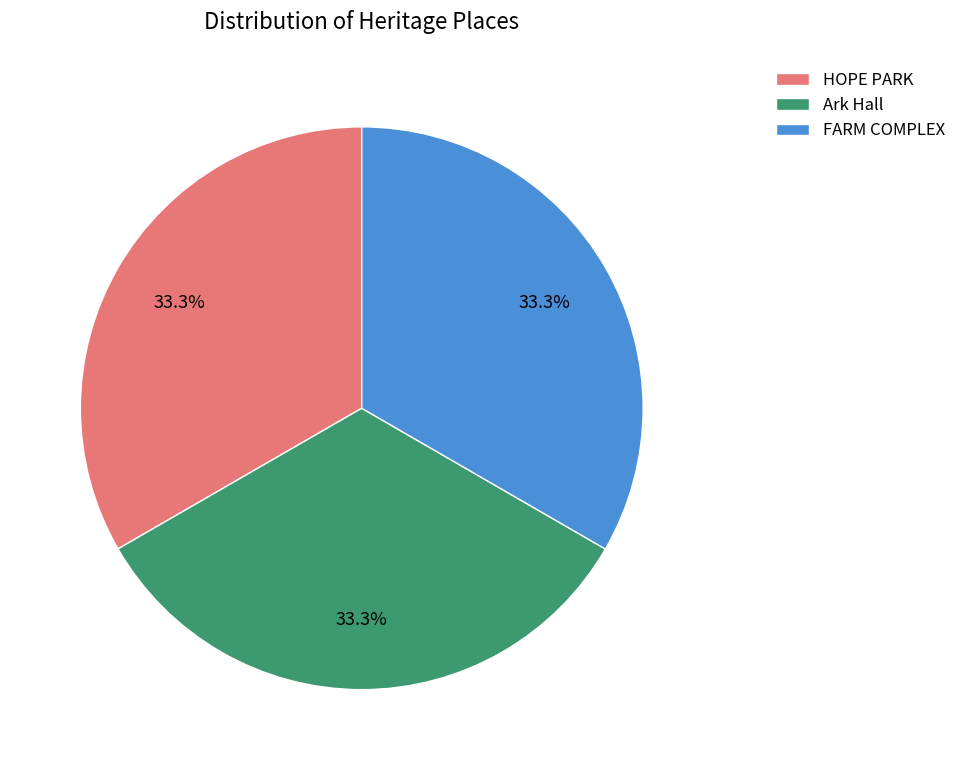

The FARM COMPLEX slice represents 46% of the pie. True or false?

False